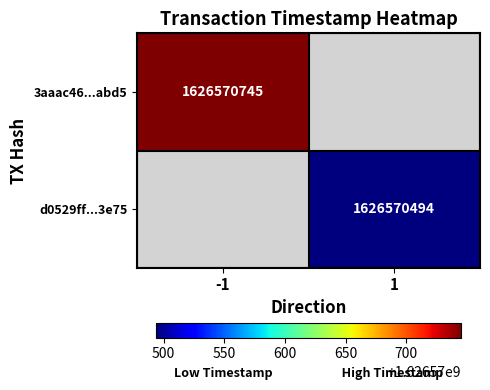

Is it true that 3aaac46330b5b06a3a1783ed3bee093daaaabd5 equals 1626570745 at time_stamp?

True